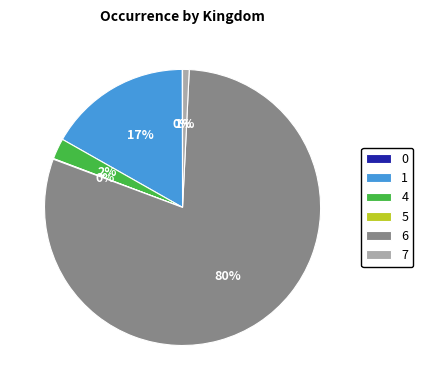

Does any single category account for the majority?

Yes